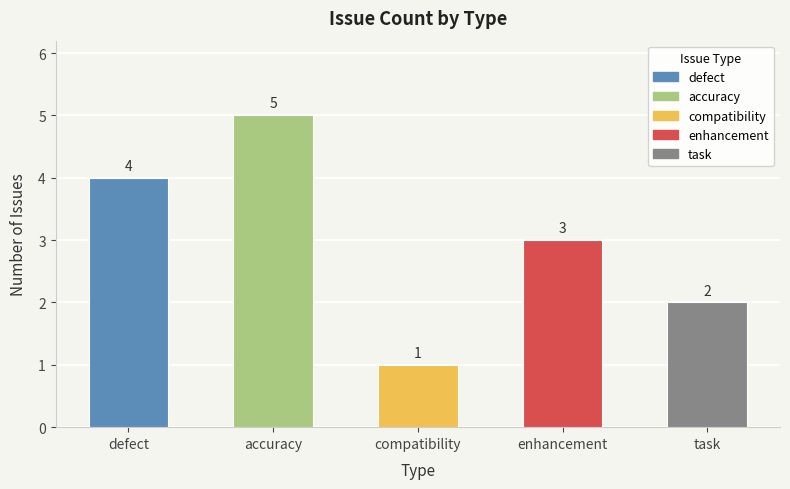

True or false: the data shows 2 at task.

True